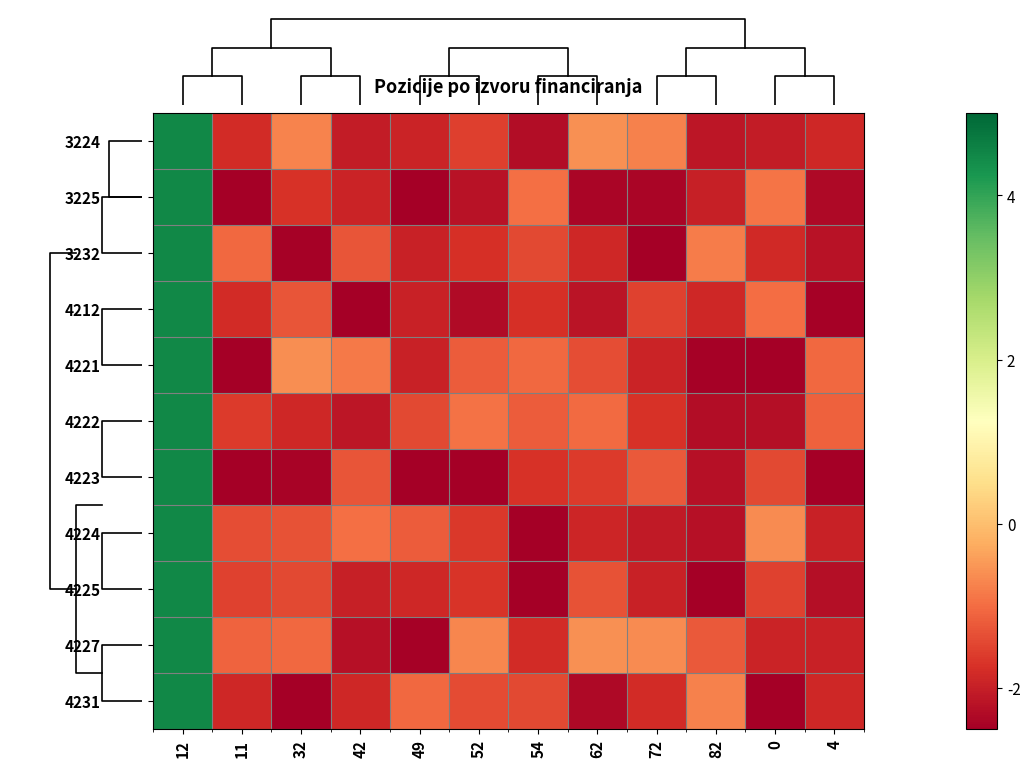

Where does the 3232 series first go above -1?

12